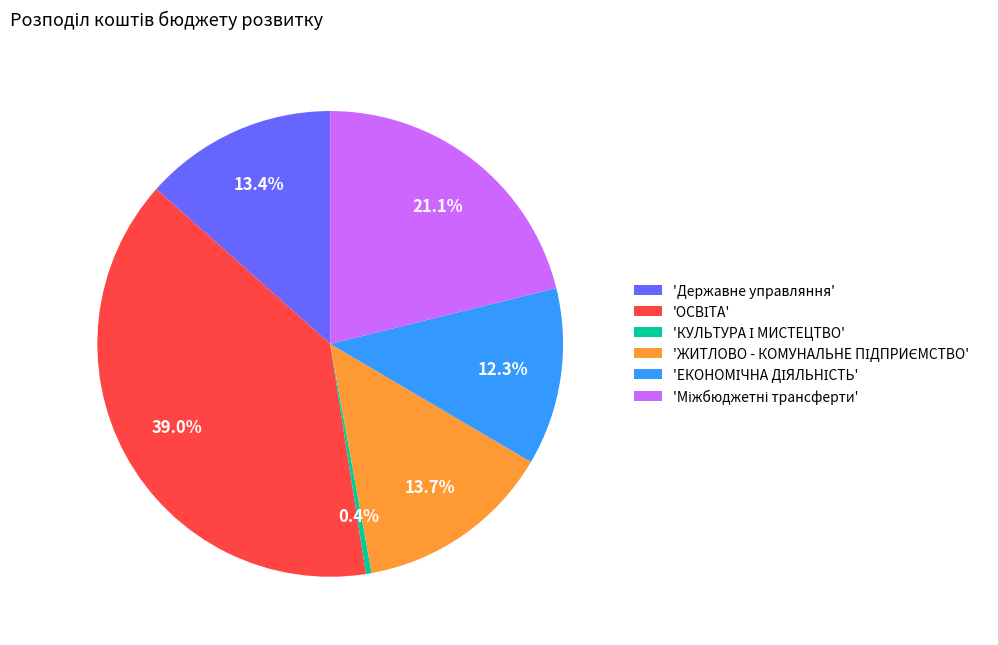

How many slices are in this pie chart?

6